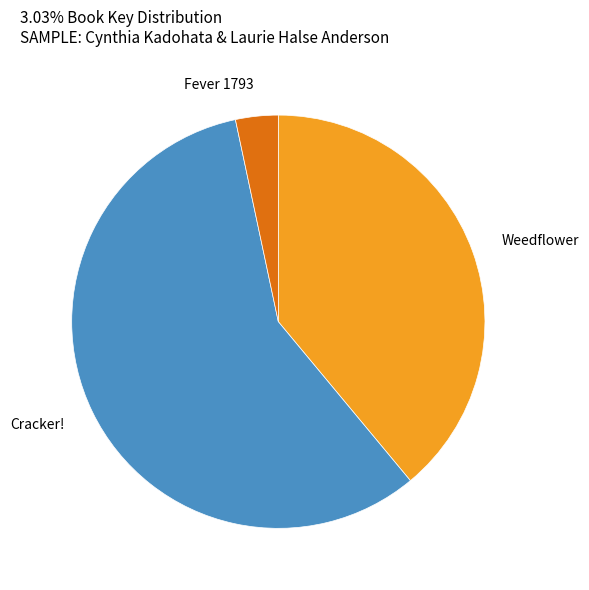

The Cracker! slice represents 58% of the pie. True or false?

True